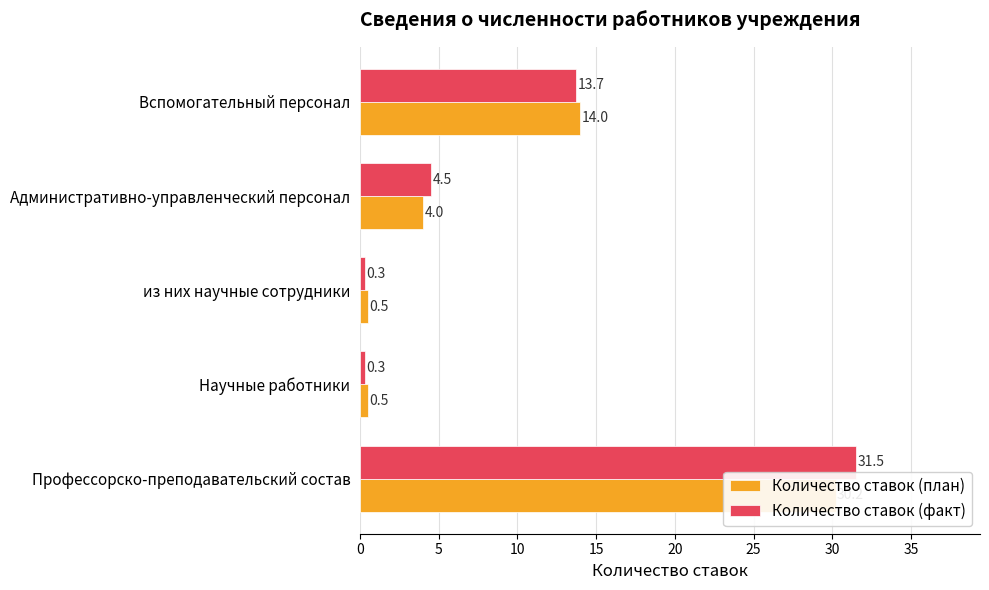

Reading left to right, transcribe all the data shown in this chart.

Количество ставок (план): 30.2	0.5	0.5	4.0	14.0
Количество ставок (факт): 31.5	0.3	0.3	4.5	13.7